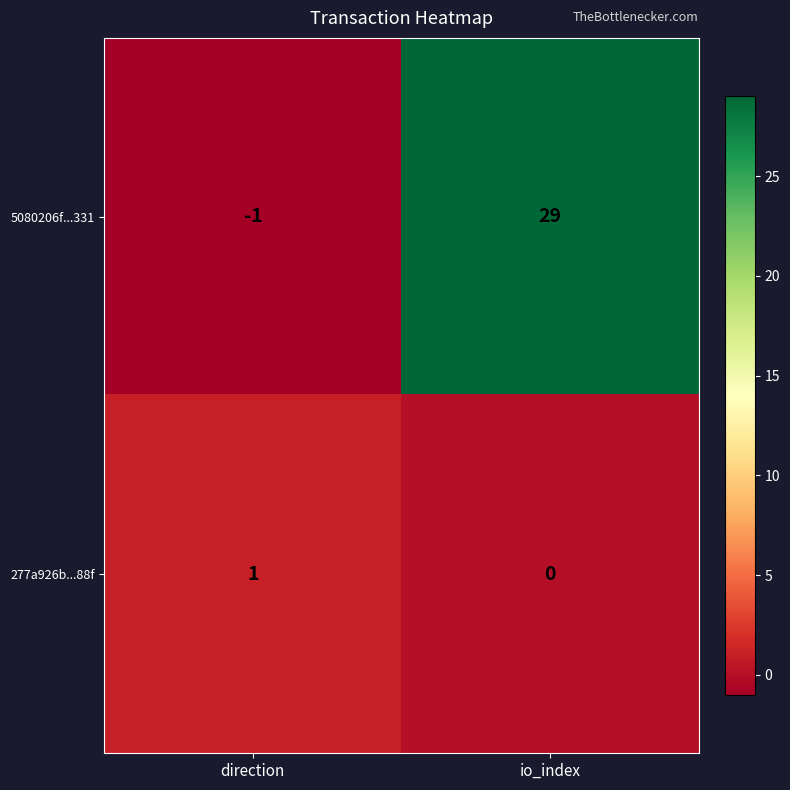

What is the spread (max minus min) of values at io_index?

29